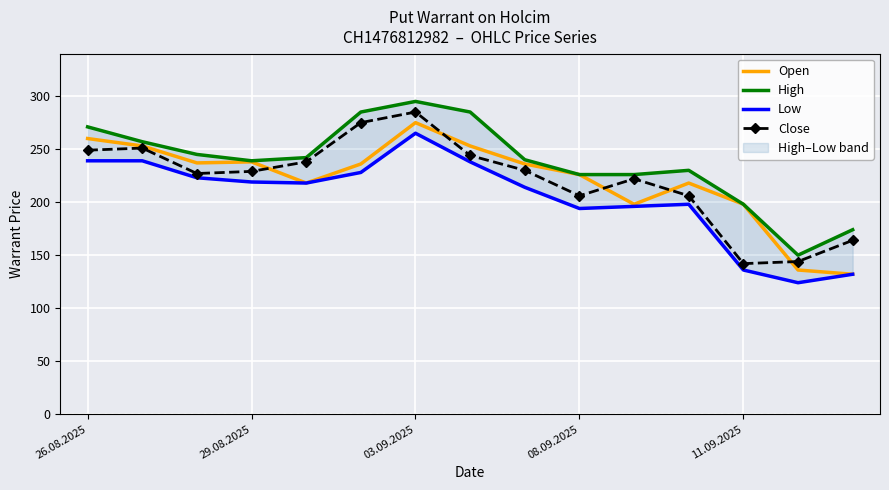

How many series are shown in this chart?

4